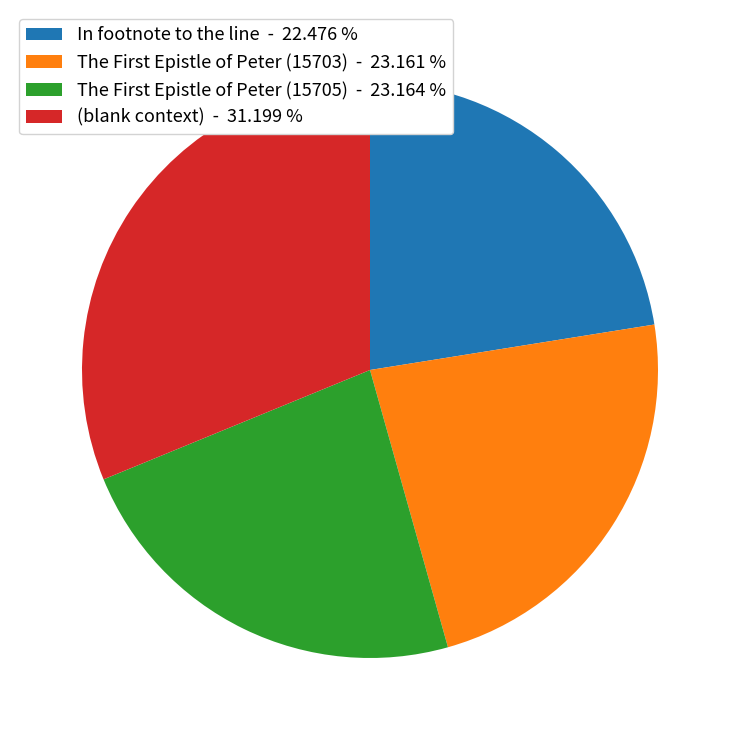

Does (blank context) represent more than half of the total?

No